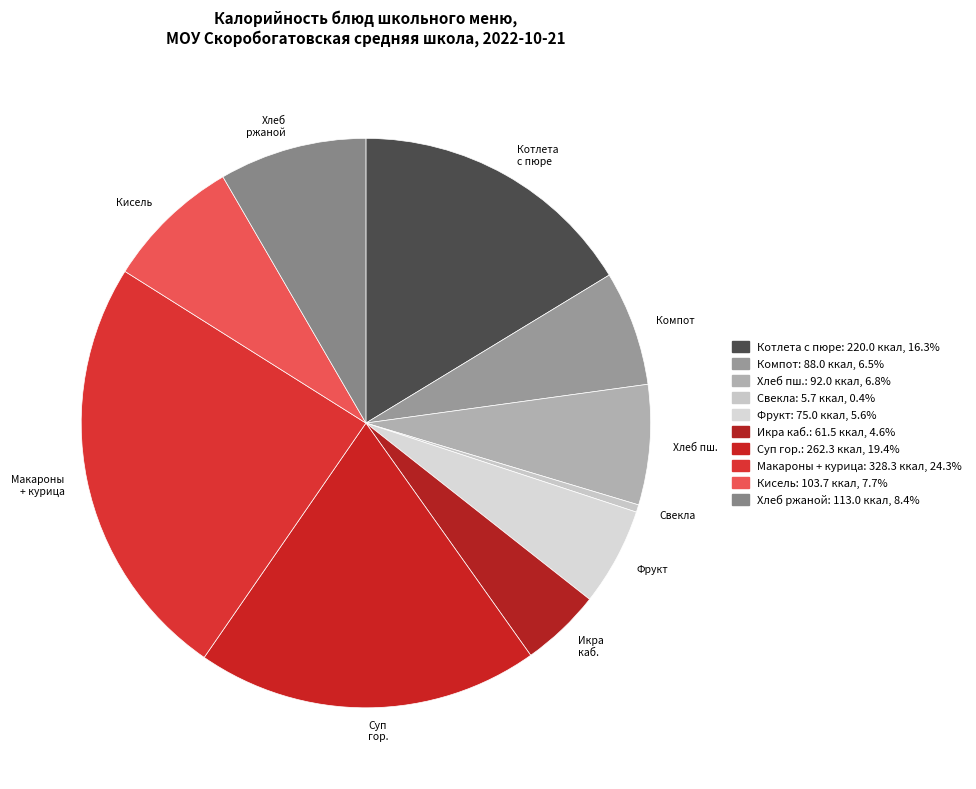

Approximately how many times larger is the value at Хлеб ржаной compared to Икра каб.?

1.8